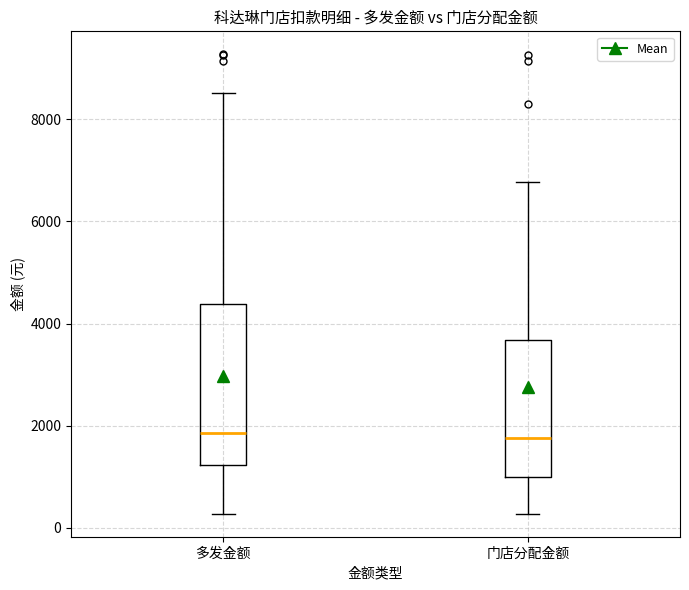

Which box is the tallest, from its lower edge to its upper edge?

多发金额